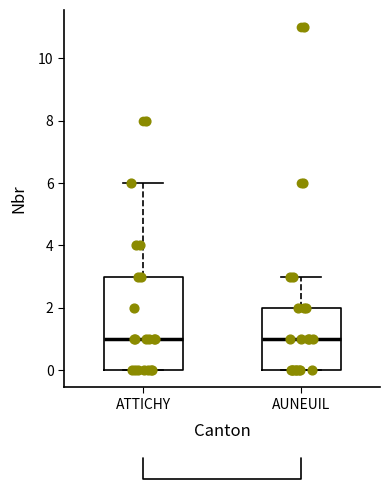

Where is the lower edge of the box for AUNEUIL on the y-axis? The values are not printed on the chart, so give them approximately, as read against the axis.

0